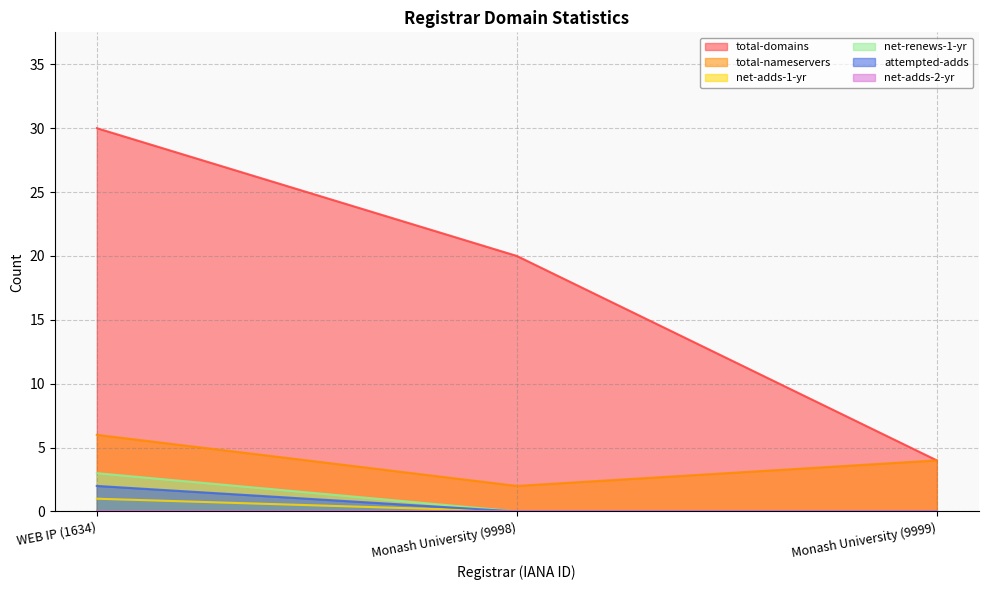

What is the sum of the net-renews-1-yr values at WEB IP (1634) and Monash University (9999)?

3